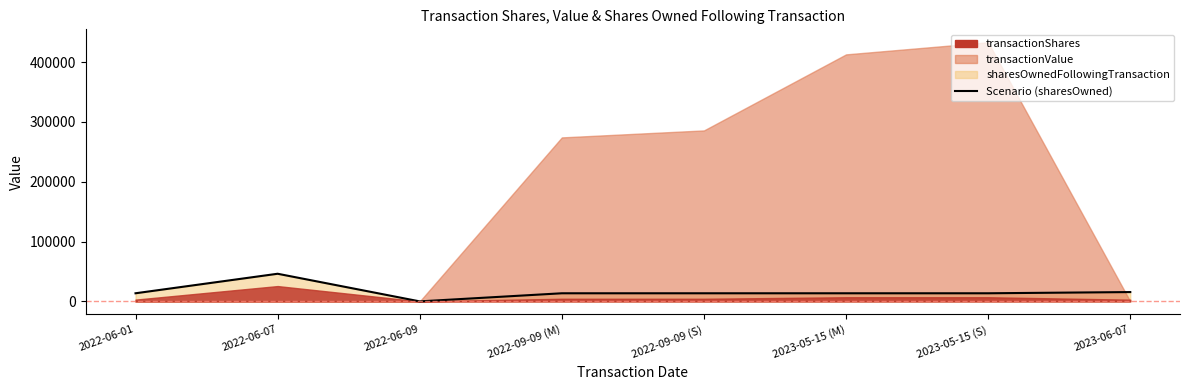

Where is the first local maximum?

2022-06-07